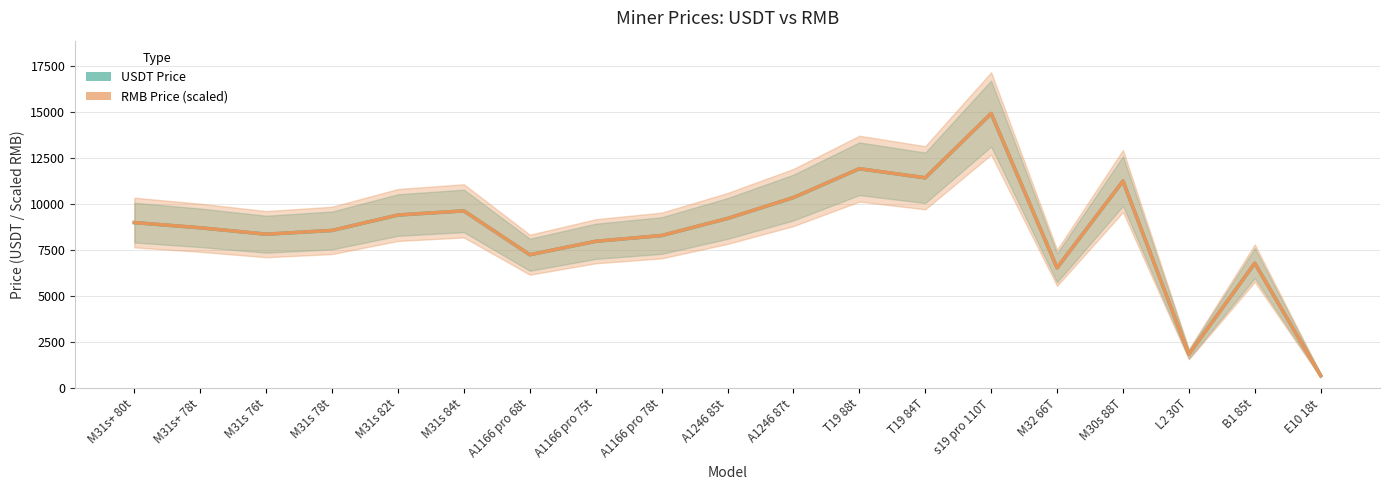

What is the approximate value of USDT Price at A1166 pro 75t?

7979.1